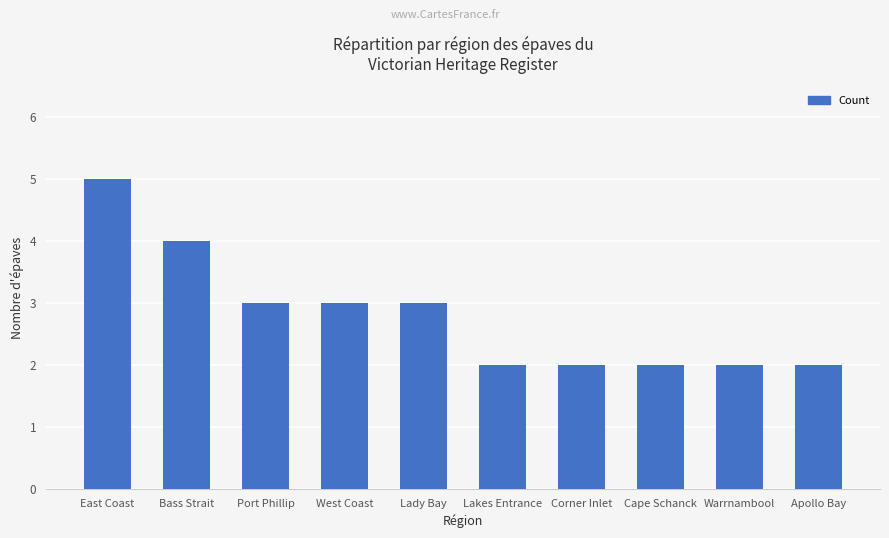

Reading left to right, transcribe all the data shown in this chart.

5	4	3	3	3	2	2	2	2	2